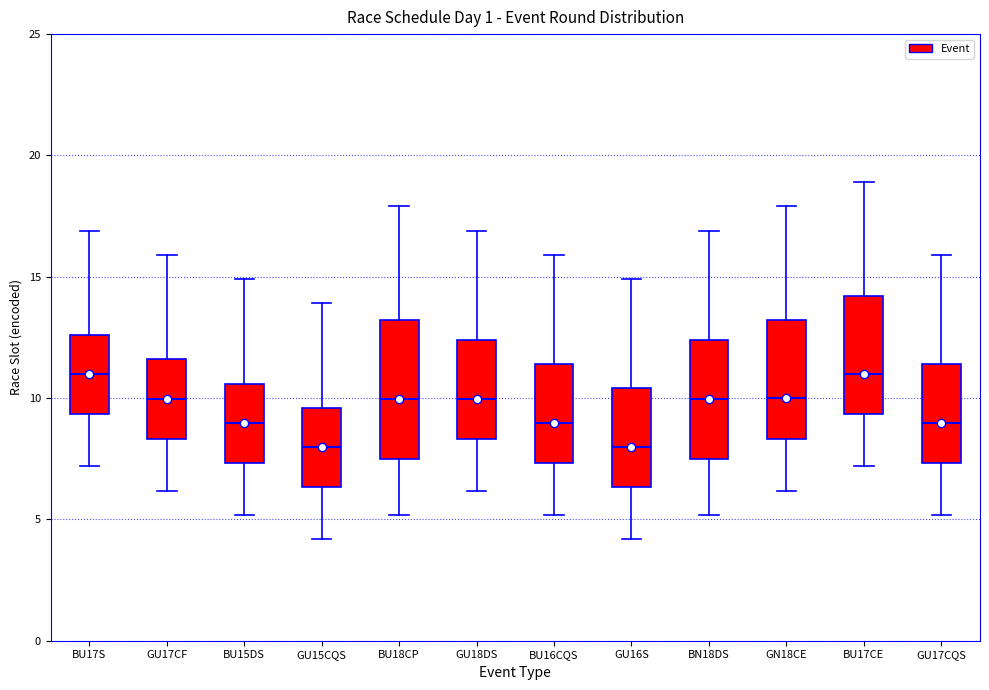

Where is the upper edge of the box for GU17CQS on the y-axis? The values are not printed on the chart, so give them approximately, as read against the axis.

11.5